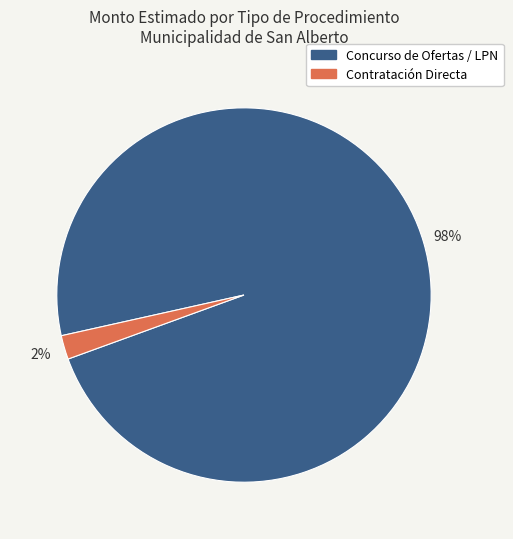

Is there any slice that represents more than half of the pie?

Yes